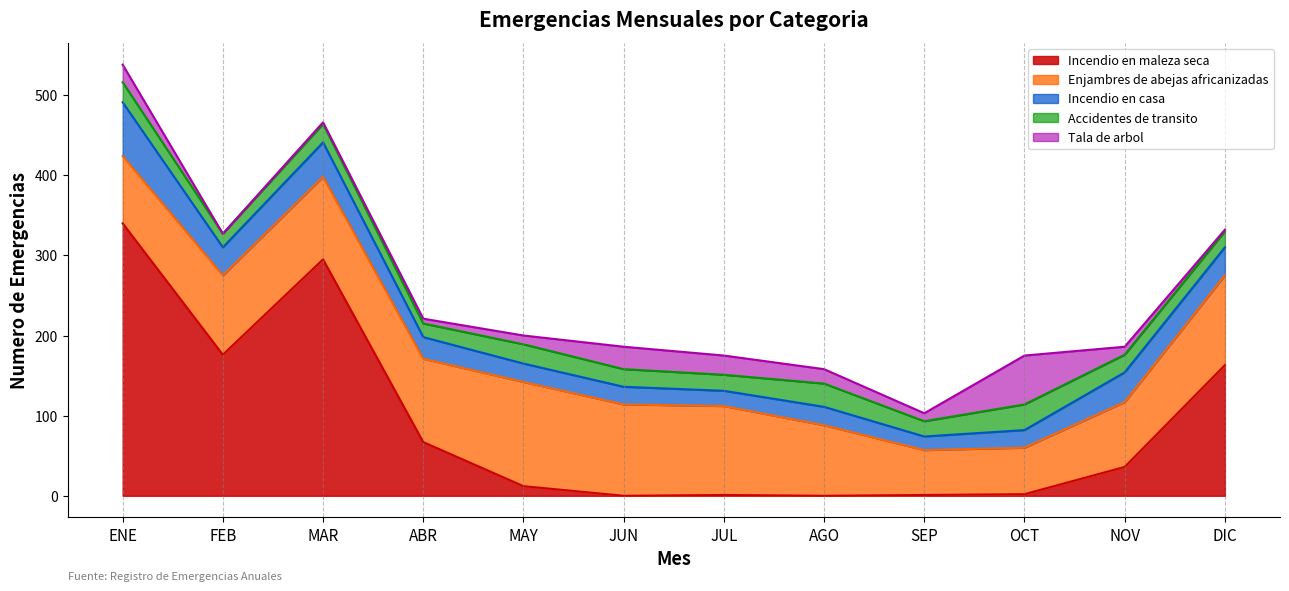

Count the number of data series in this chart.

5